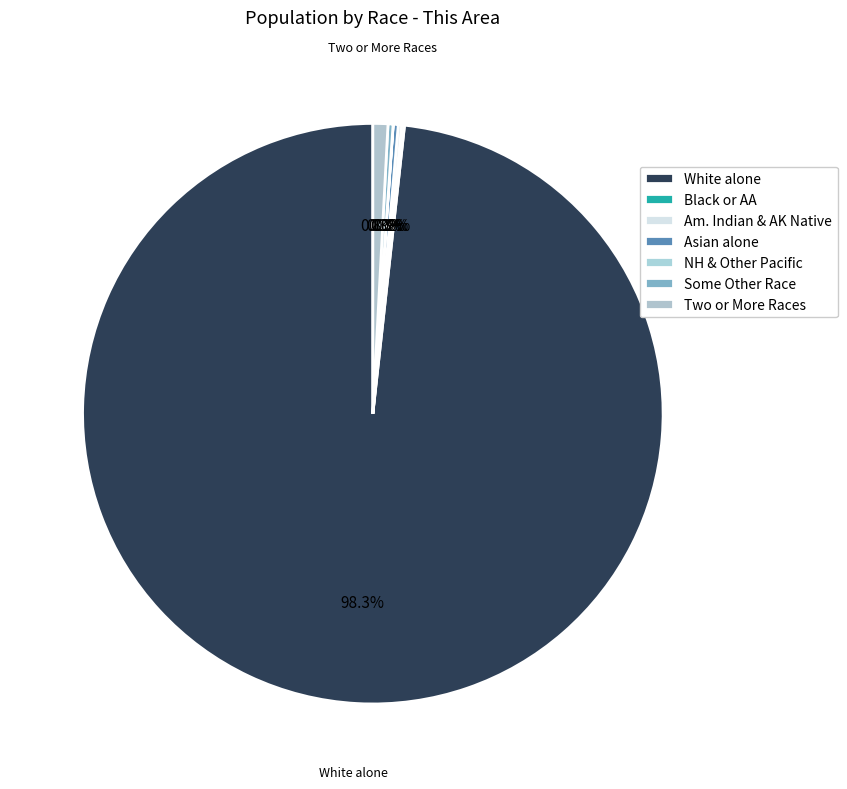

Count the number of slices in the pie.

7